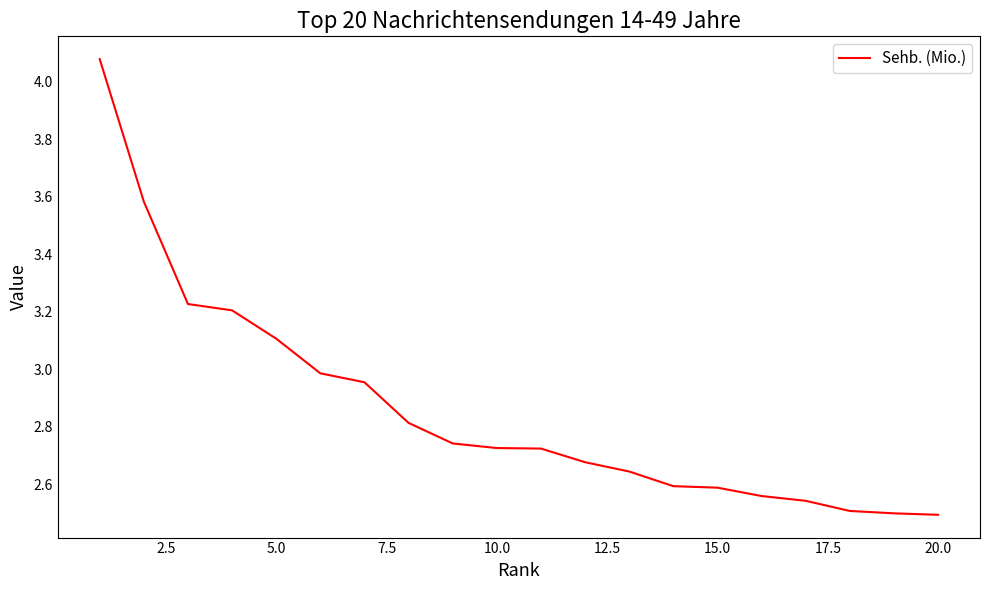

Is this an area chart (filled region under the line)?

No